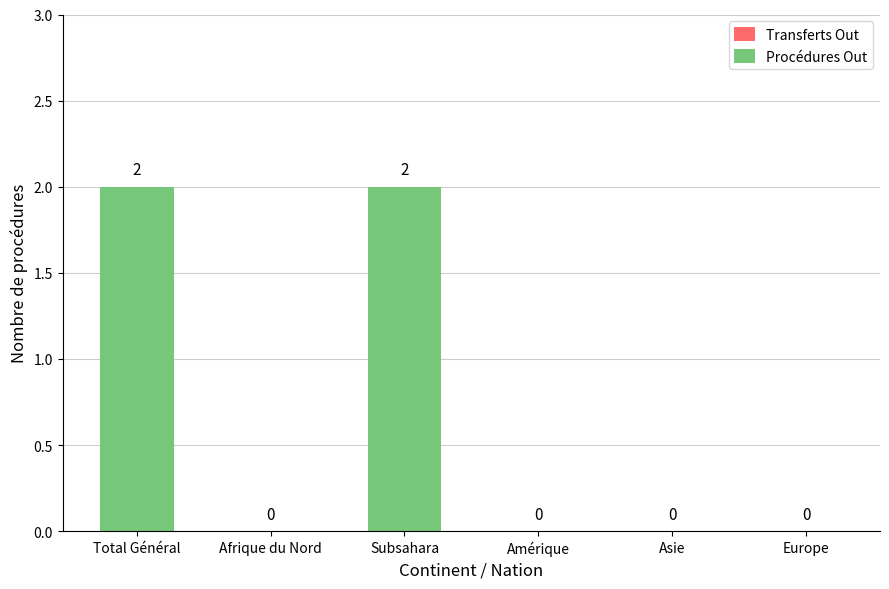

Are the bars horizontal?

No